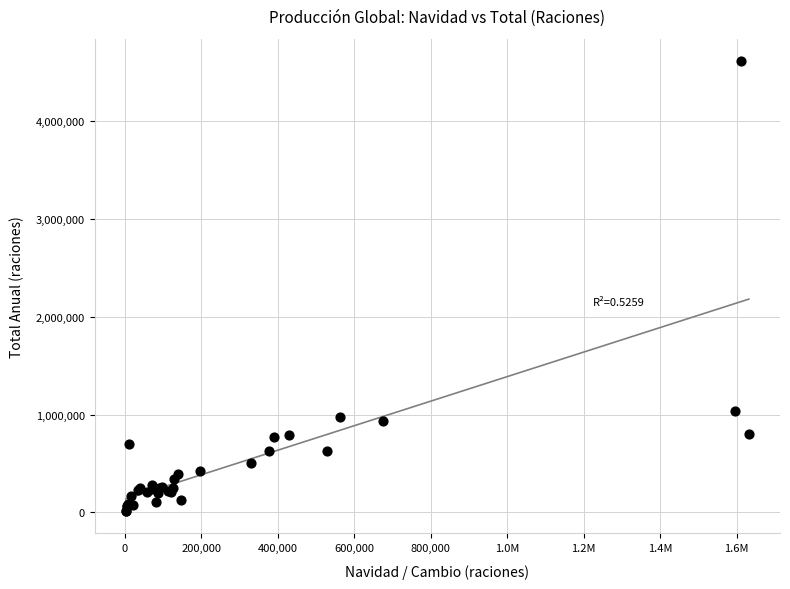

What Y value in the scatter plot is closest to 2311408?

1039792